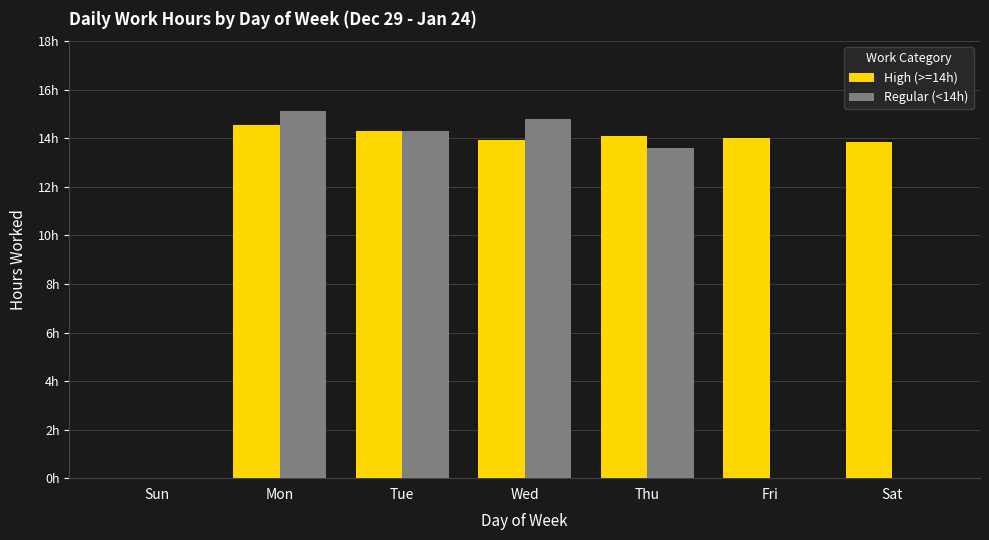

At Tue, list the series in order from smallest to largest.

Regular (<14h), High (>=14h)